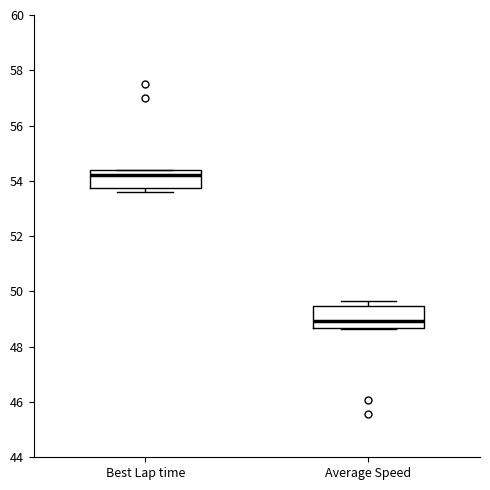

Which box's median line is the lowest?

Average Speed